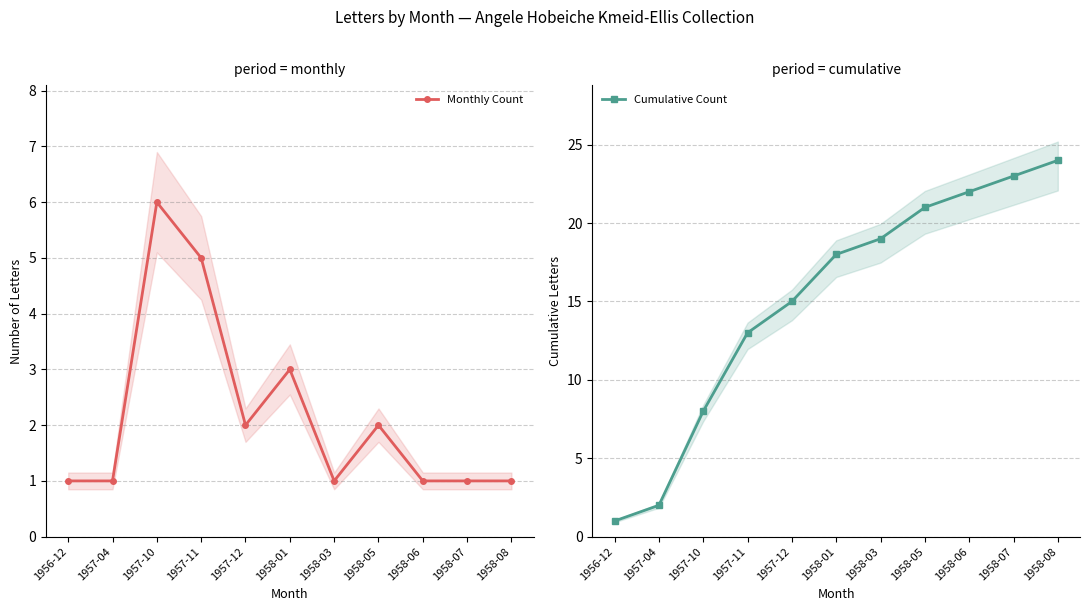

Rank the categories by Cumulative Count value from lowest to highest.

1956-12, 1957-04, 1957-10, 1957-11, 1957-12, 1958-01, 1958-03, 1958-05, 1958-06, 1958-07, 1958-08